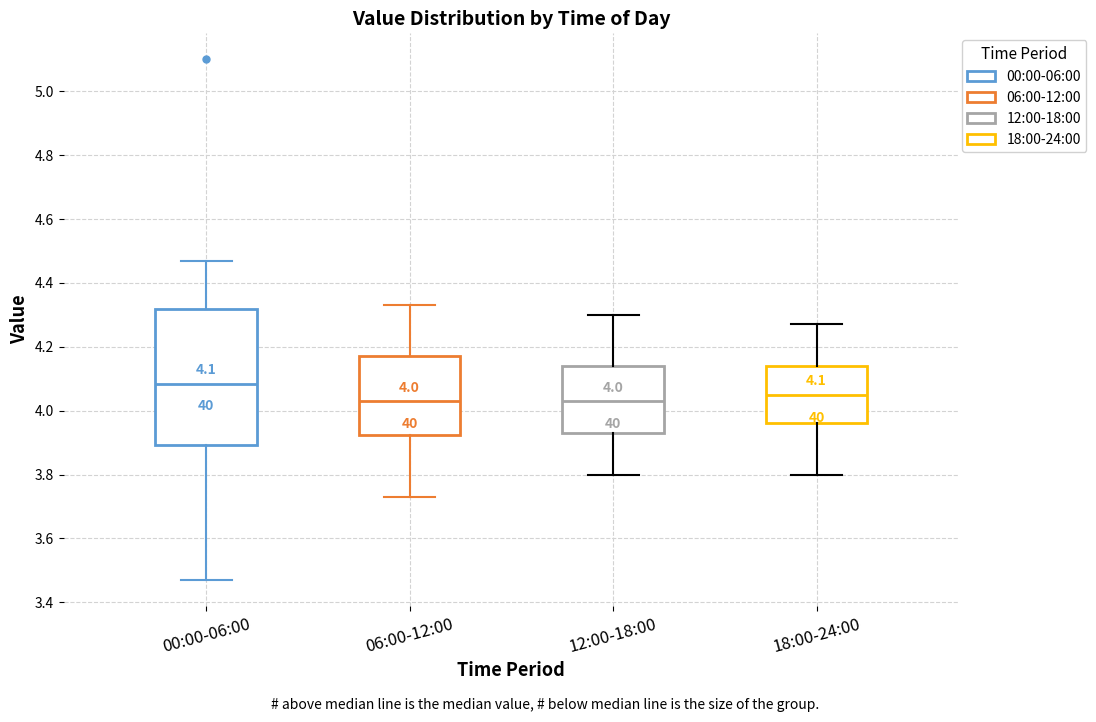

Which box is the tallest, from its lower edge to its upper edge?

00:00-06:00